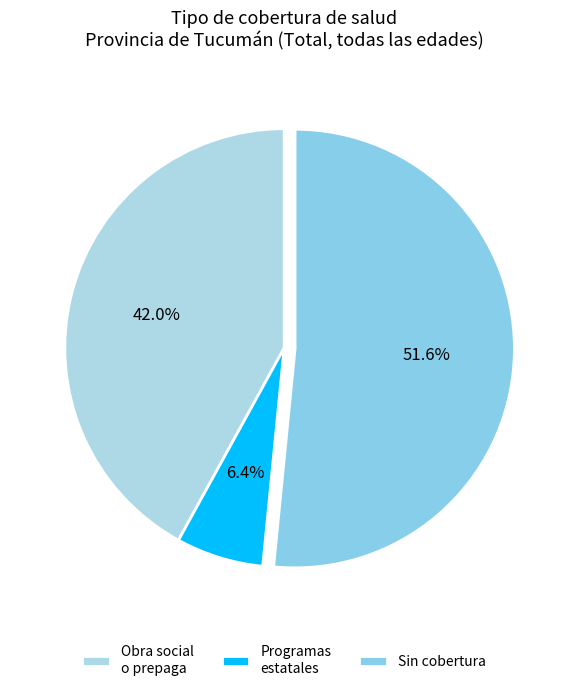

Which slice is the largest?

Sin cobertura